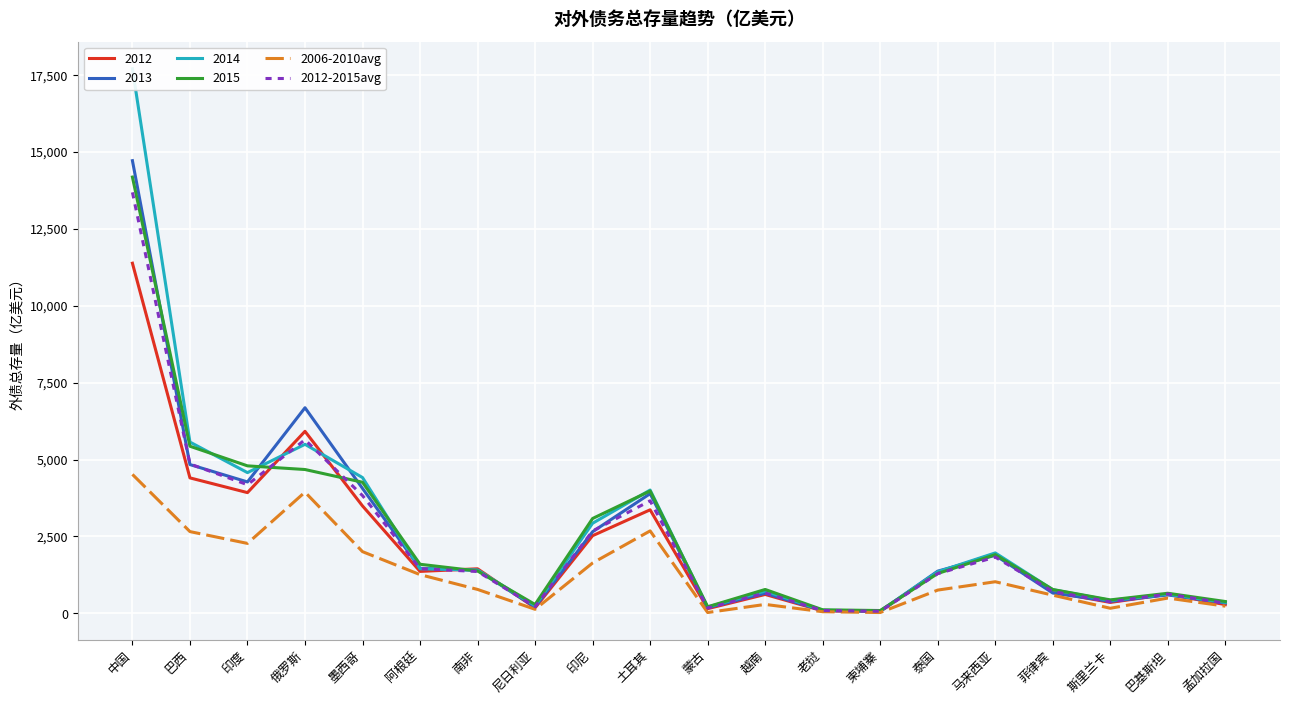

Reading right to left, extract all data points from this chart.

2006-2010avg: 孟加拉国=235	巴基斯坦=498	斯里兰卡=167	菲律宾=592	马来西亚=1029	泰国=758	柬埔寨=28	老挝=55	越南=292	蒙古=29	土耳其=2682	印尼=1639	尼日利亚=133	南非=779	阿根廷=1260	墨西哥=2007	俄罗斯=3942	印度=2275	巴西=2659	中国=4518
2012-2015avg: 孟加拉国=328	巴基斯坦=631	斯里兰卡=374	菲律宾=713	马来西亚=1830	泰国=1293	柬埔寨=70	老挝=94	越南=662	蒙古=173	土耳其=3660	印尼=2678	尼日利亚=221	南非=1361	阿根廷=1455	墨西哥=3830	俄罗斯=5644	印度=4183	巴西=4857	中国=13686